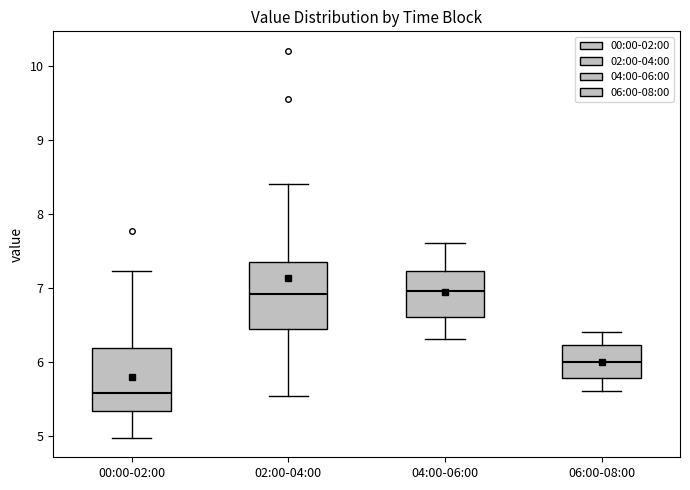

Reading left to right, read every box against the y-axis: the position of its median line, the range the box covers, and the ends of its whiskers. The values are not printed on the chart, so give them approximately, as read against the axis.

00:00-02:00: median 5.6, box 5.3 to 6.2, whiskers 5.0 to 7.2
02:00-04:00: median 6.9, box 6.4 to 7.4, whiskers 5.5 to 8.4
04:00-06:00: median 7.0, box 6.6 to 7.2, whiskers 6.3 to 7.6
06:00-08:00: median 6.0, box 5.8 to 6.2, whiskers 5.6 to 6.4